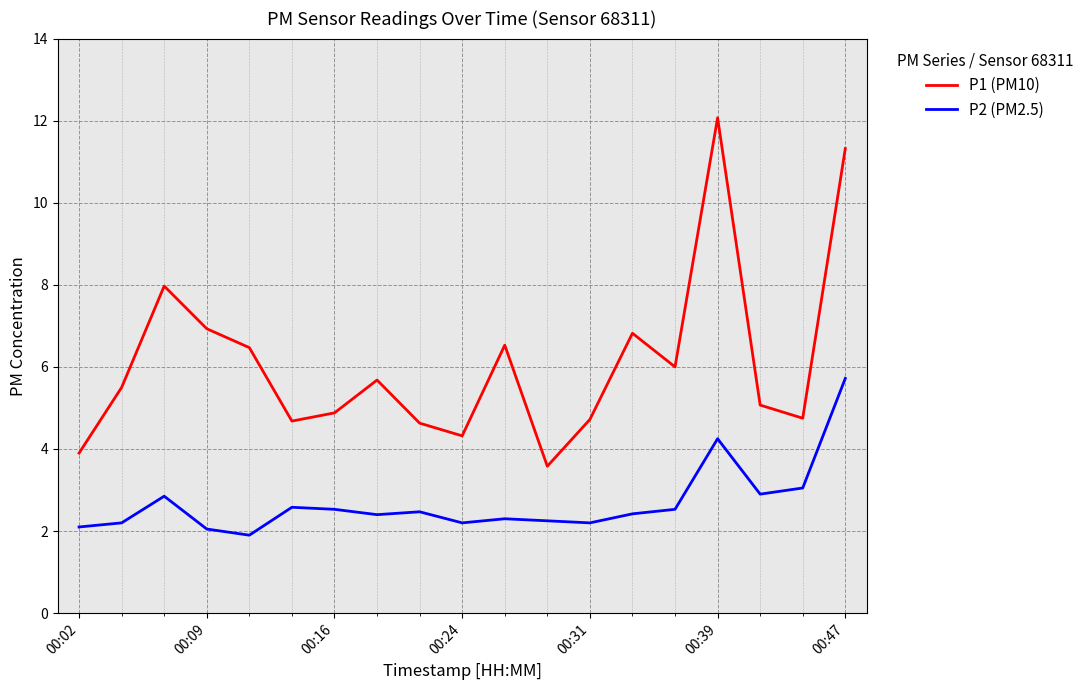

True or false: P2 (PM2.5) and P1 (PM10) cross at least once.

False